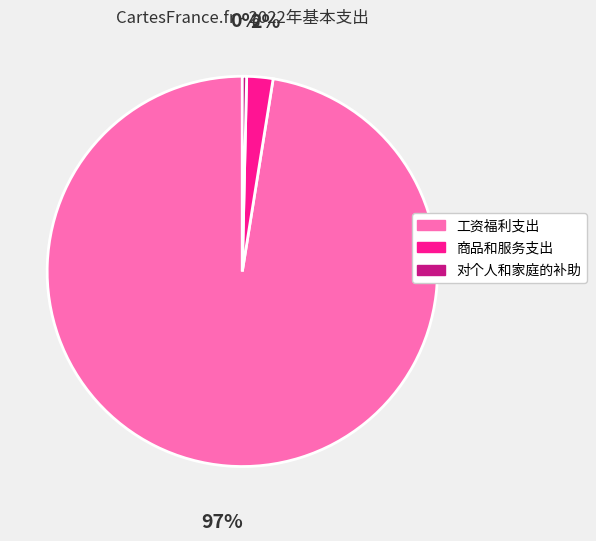

To the nearest percent, what is the difference between the 对个人和家庭的补助 and 商品和服务支出 slice percentages?

2%